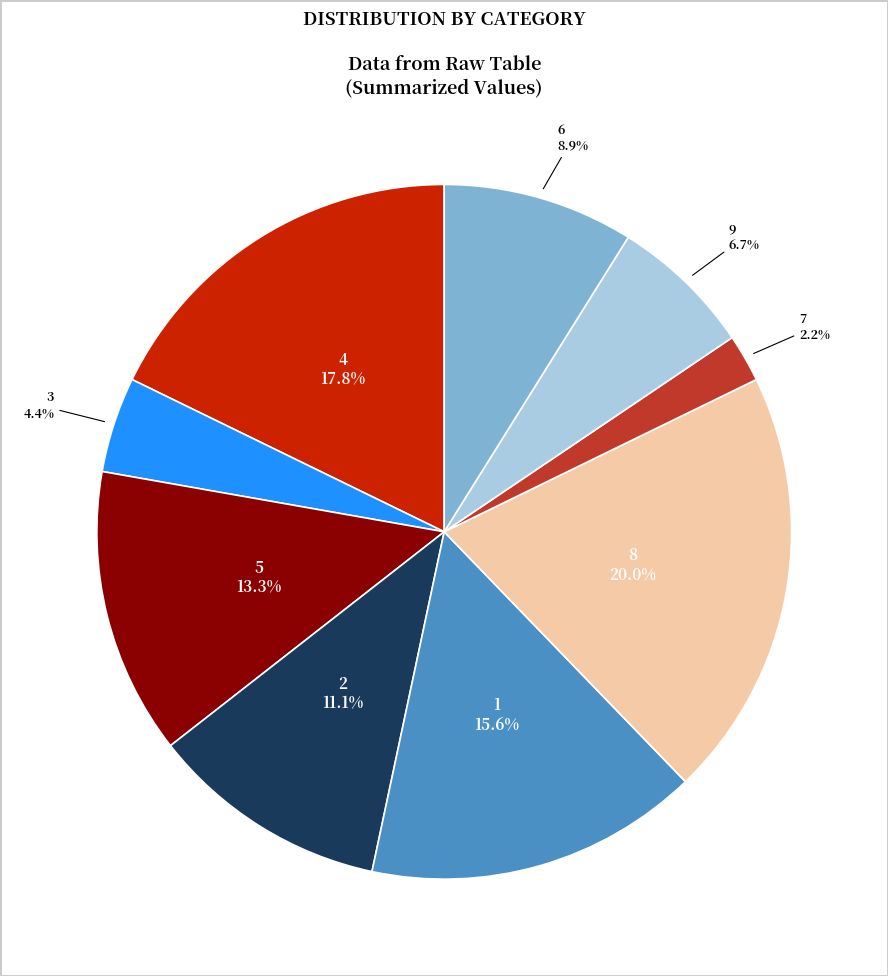

Is there any slice that represents more than half of the pie?

No